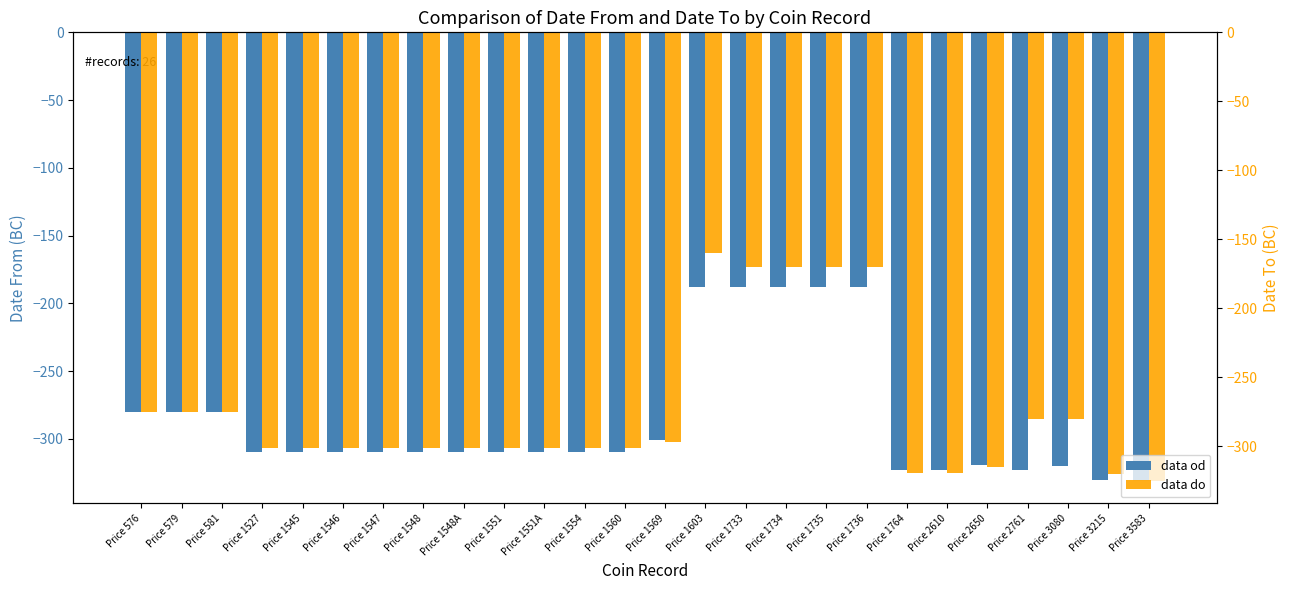

Is it true that data od equals -310 at Price 1560?

True